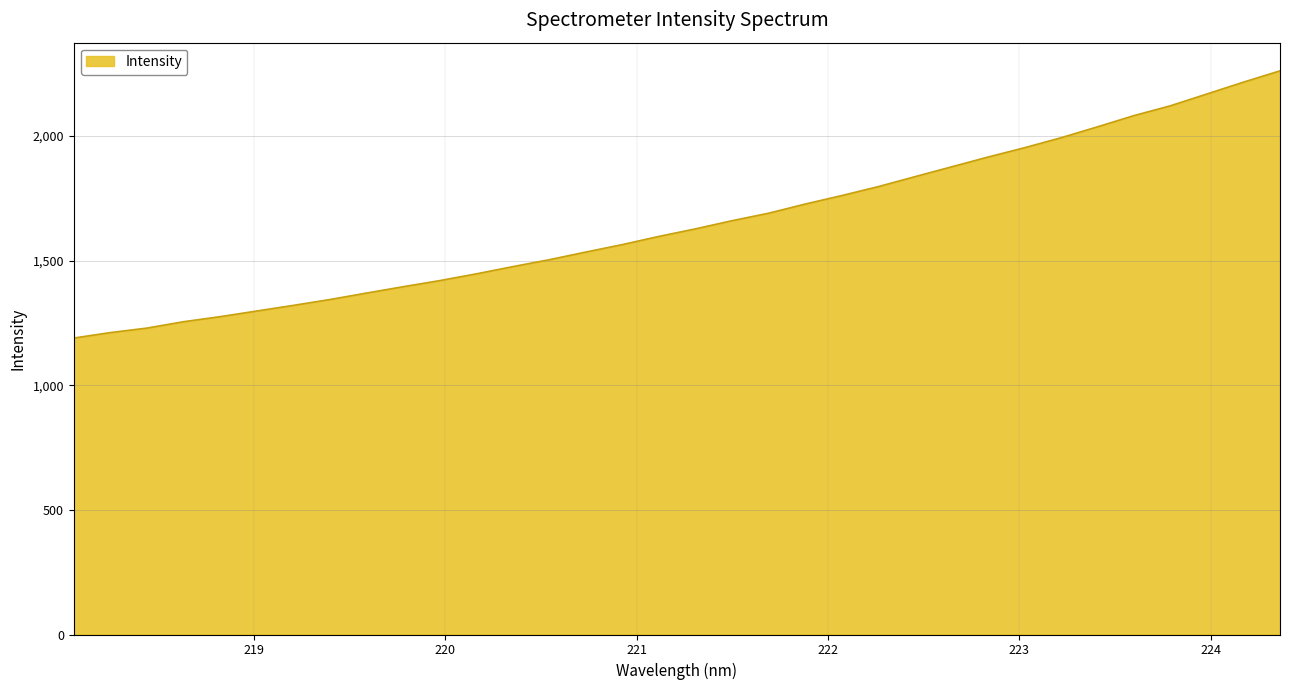

How many values exceed 1627?

17